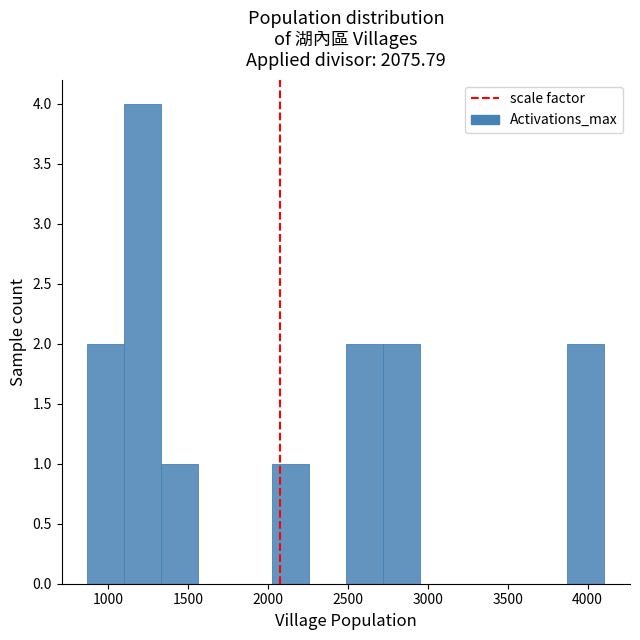

Reading left to right, list every bar in this chart as the range it spans on the x-axis followed by its height. Neither the bar edges nor the heights are printed on the chart, so give them approximately, as read against the axes.

850 to 1100: 2
1100 to 1350: 4
1350 to 1550: 1
1550 to 1800: 0
1800 to 2050: 0
2050 to 2250: 1
2250 to 2500: 0
2500 to 2700: 2
2700 to 2950: 2
2950 to 3200: 0
3200 to 3400: 0
3400 to 3650: 0
3650 to 3850: 0
3850 to 4100: 2